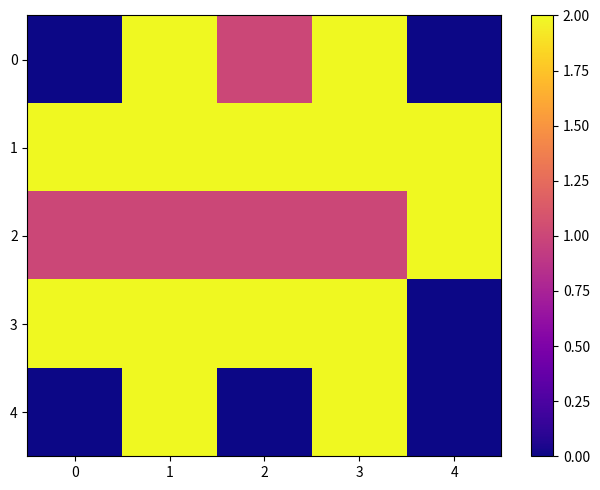

List the series in order of their overall mean, highest first.

1, 3, 2, 0, 4